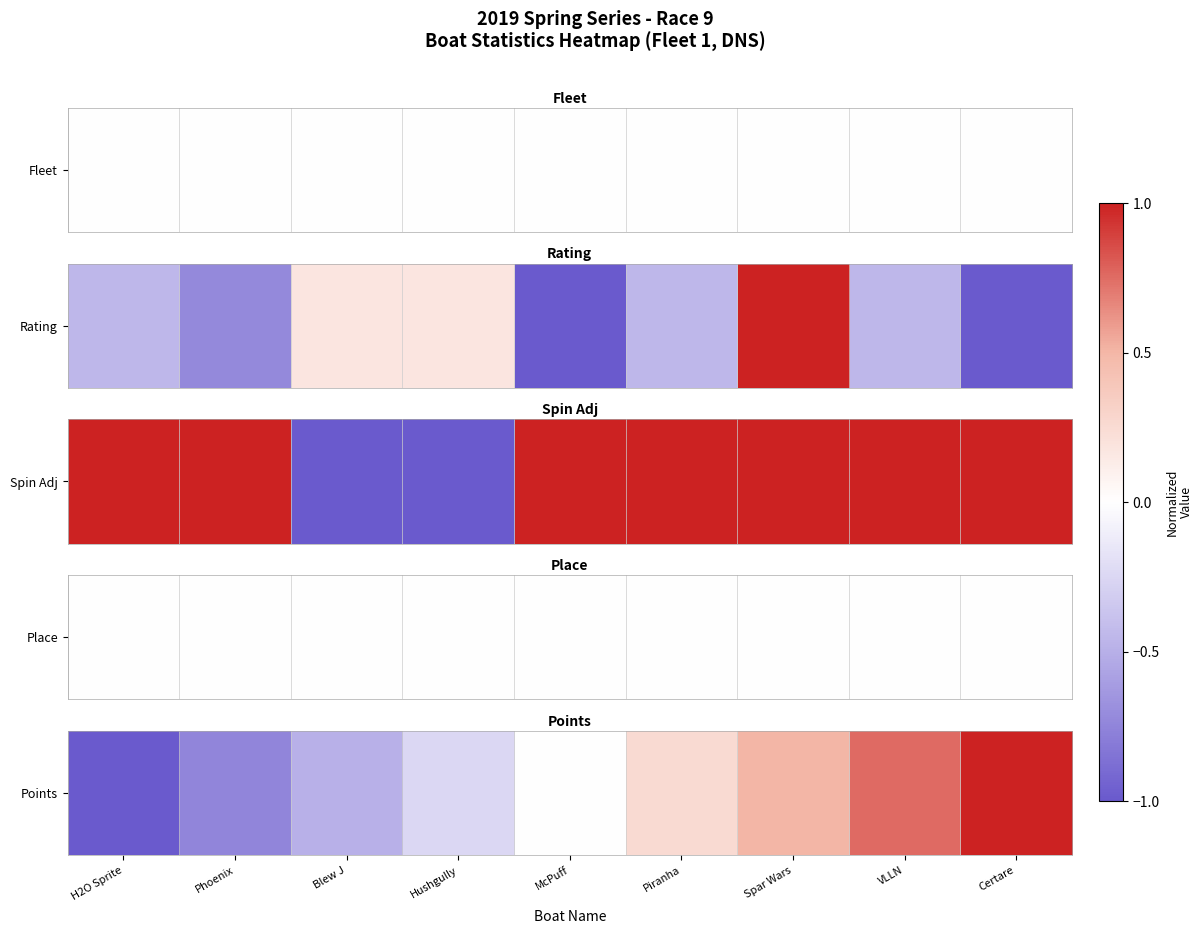

Rank the categories by value from highest to lowest.

Certare, VLLN, Spar Wars, Piranha, McPuff, Hushgully, Blew J, Phoenix, H2O Sprite